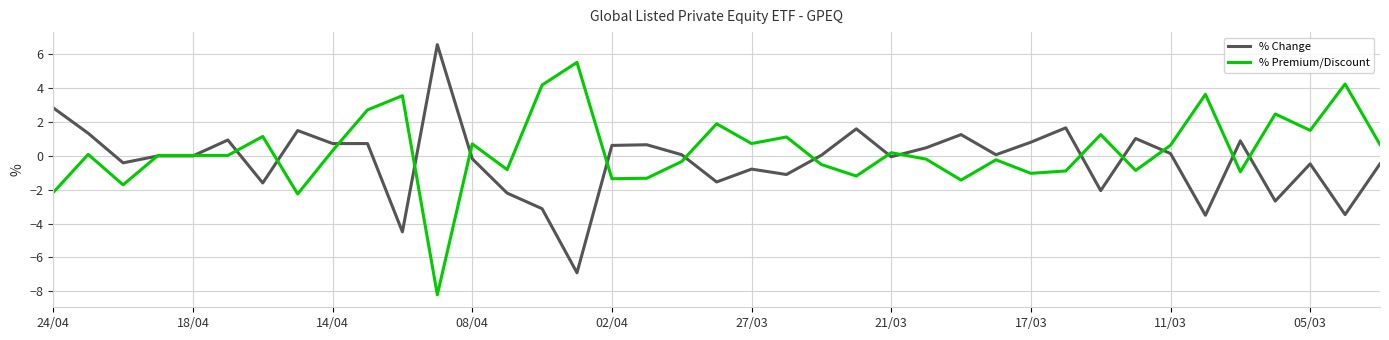

What are all the series names shown in the legend?

% Change, % Premium/Discount